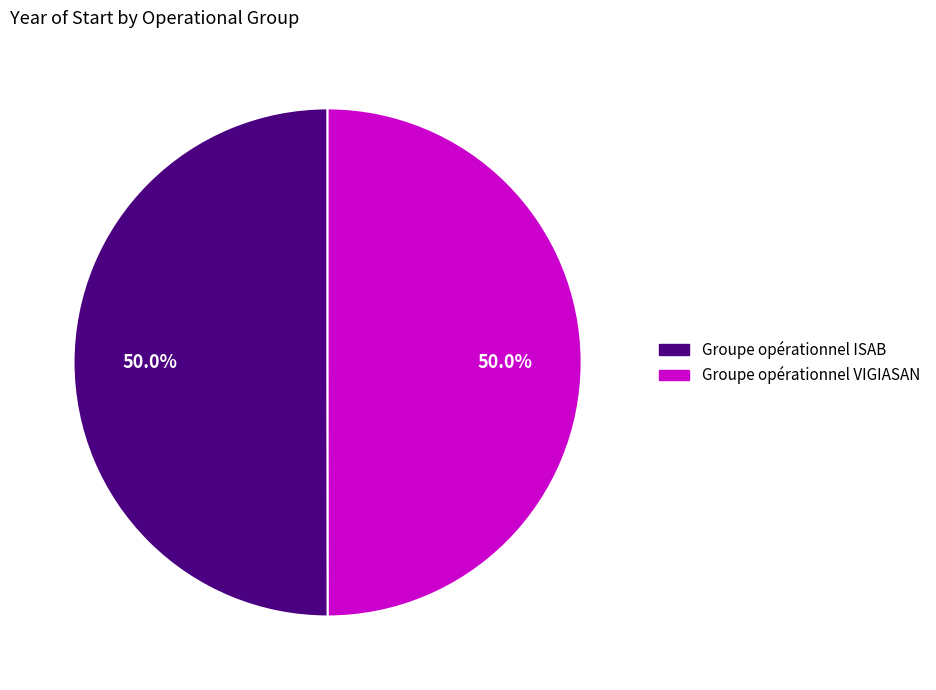

Is the sum of Groupe opérationnel VIGIASAN and Groupe opérationnel ISAB greater than half?

Yes